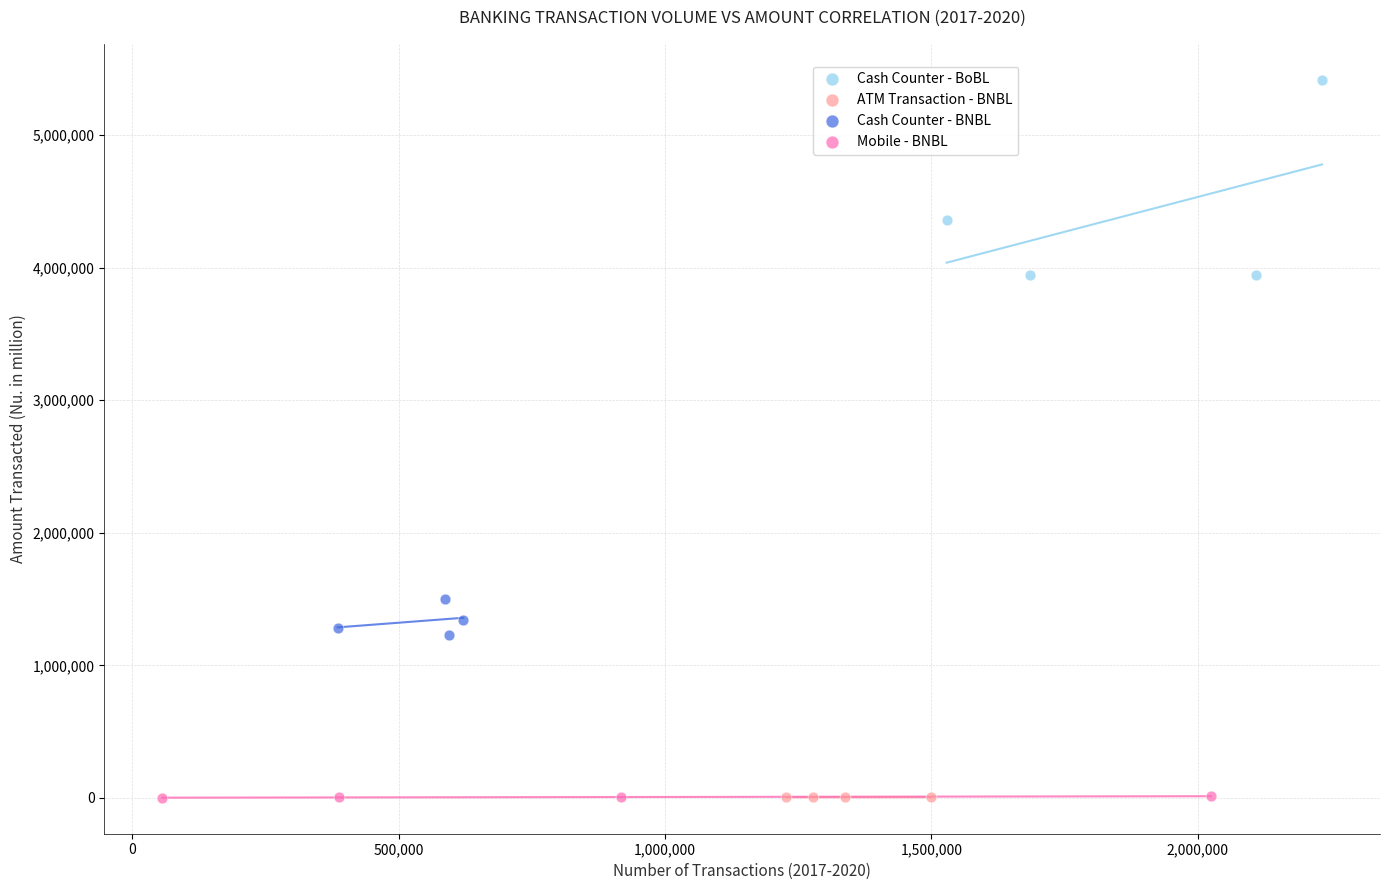

Which series contains the highest Y value?

Cash Counter - BoBL